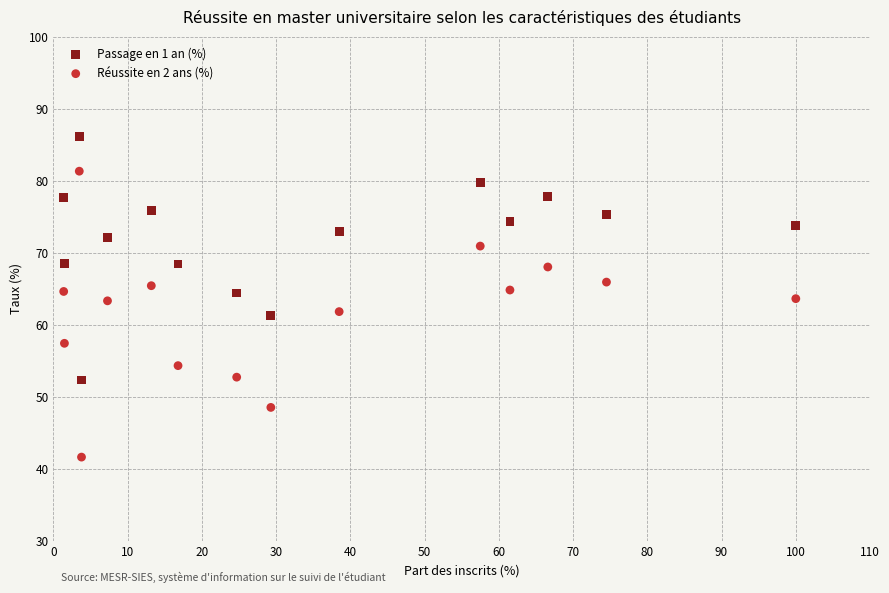

Across all data points, what is the range of X values (max minus min)?

98.6